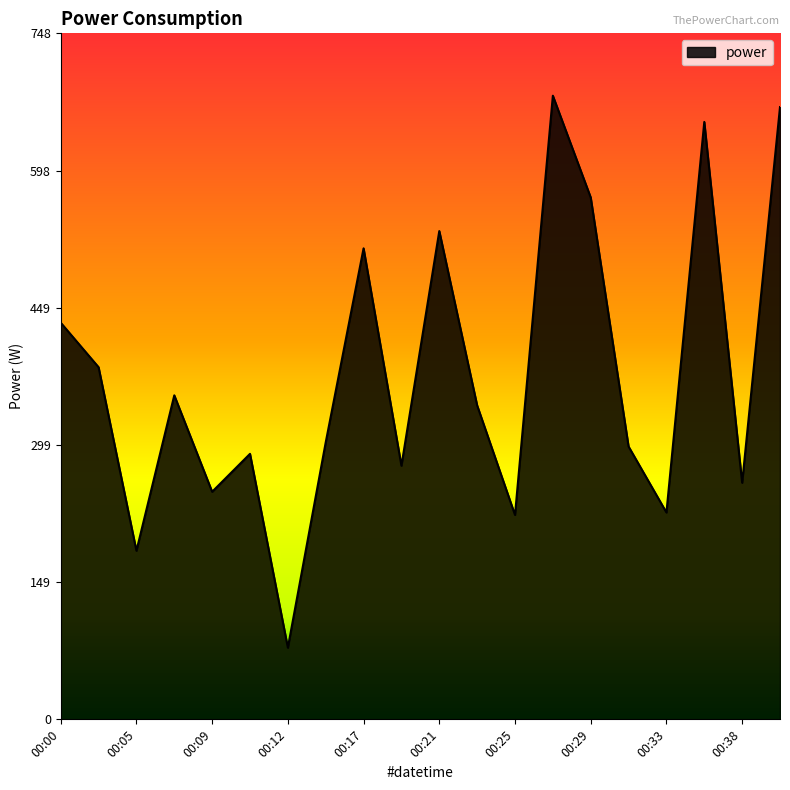

What is the smallest value displayed?

78.2